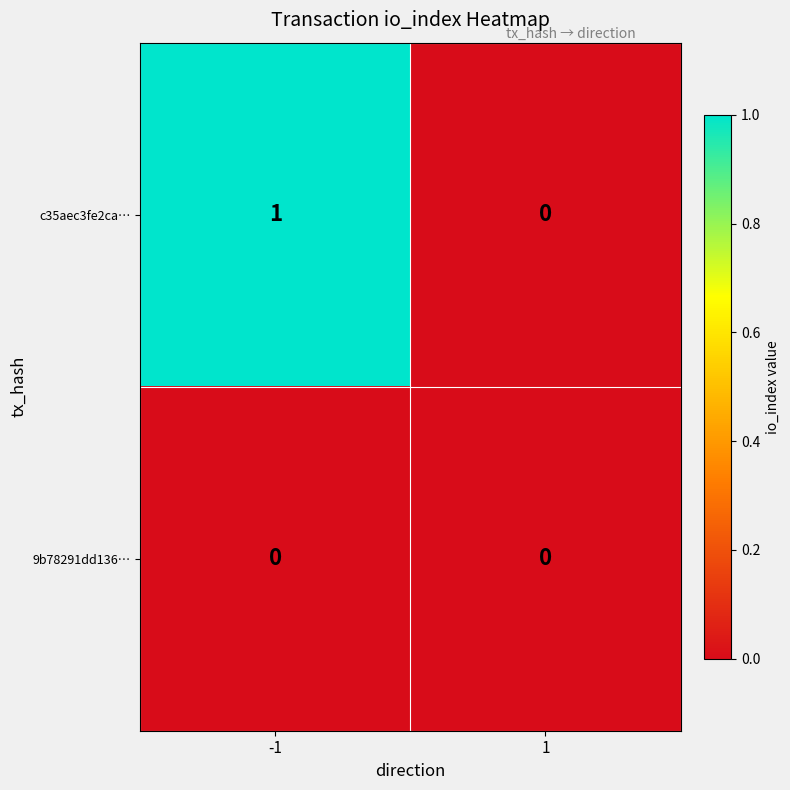

Reading left to right, extract all data points from this chart.

c35aec3fe2ca…: 1	0
9b78291dd136…: 0	0